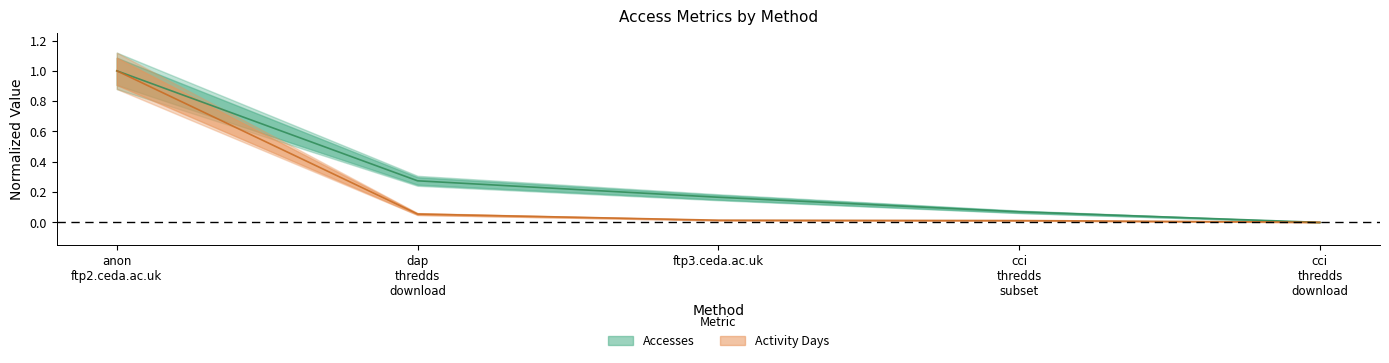

What is the difference between the Accesses values at dap thredds download and ftp3.ceda.ac.uk?

0.1